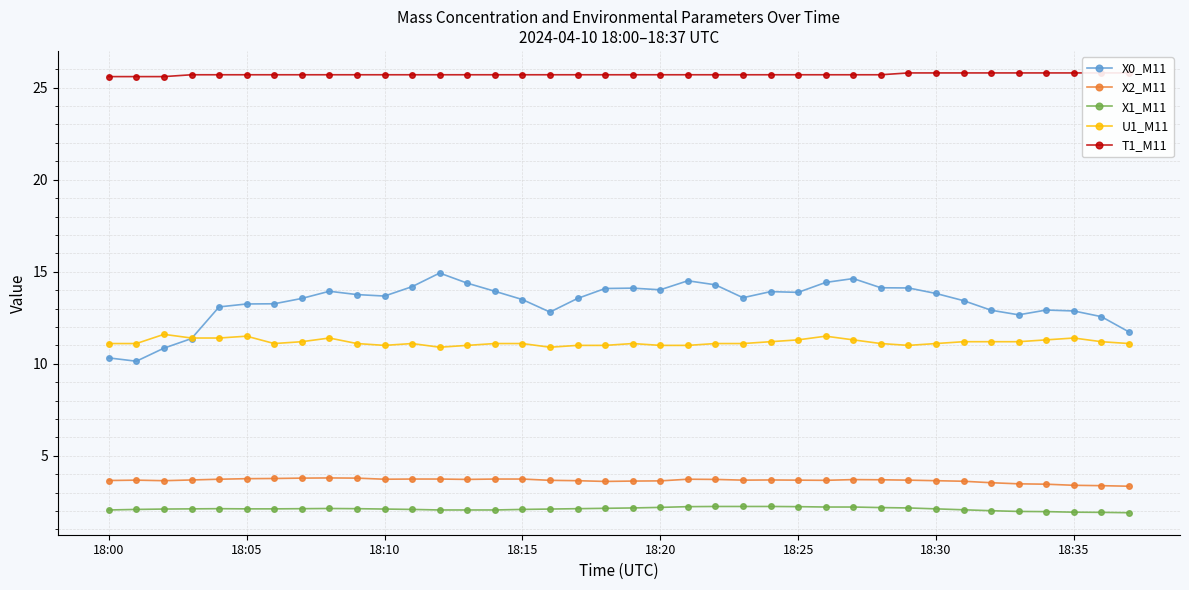

True or false: X2_M11 and U1_M11 intersect in this chart.

False